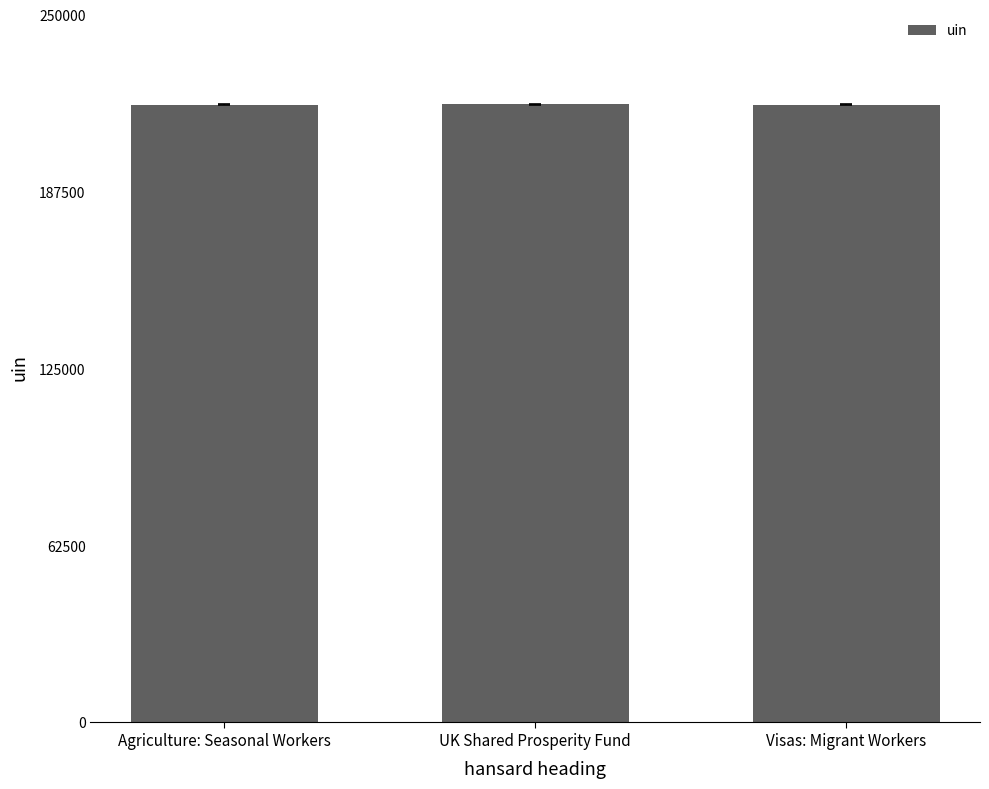

Approximately how many times larger is the value at UK Shared Prosperity Fund compared to Visas: Migrant Workers?

1.0